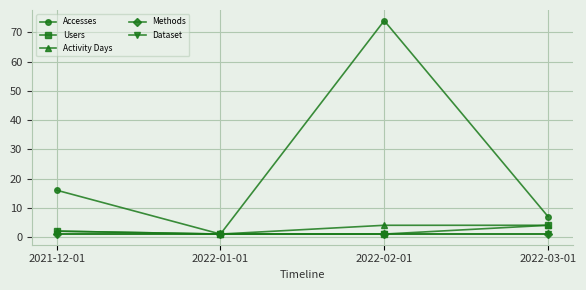

Reading left to right, list all the values displayed in this chart.

Accesses: 2021-12-01=16	2022-01-01=1	2022-02-01=74	2022-03-01=7
Users: 2021-12-01=2	2022-01-01=1	2022-02-01=1	2022-03-01=4
Activity Days: 2021-12-01=2	2022-01-01=1	2022-02-01=4	2022-03-01=4
Methods: 2021-12-01=1	2022-01-01=1	2022-02-01=1	2022-03-01=1
Dataset: 2021-12-01=1	2022-01-01=1	2022-02-01=1	2022-03-01=1